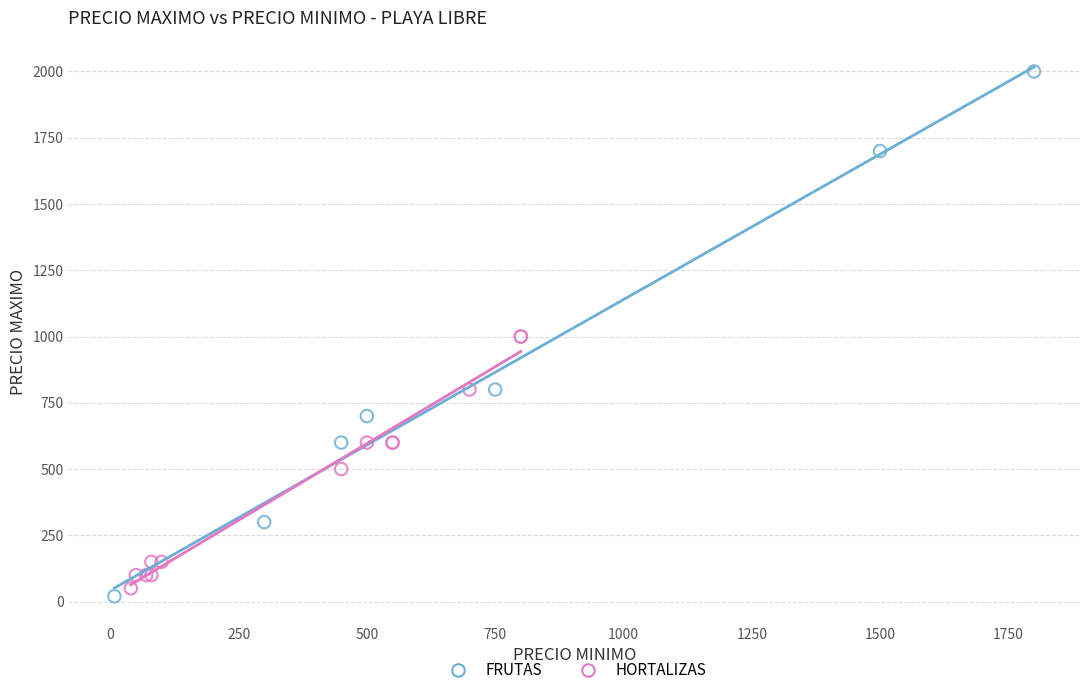

Which series has the largest Y range (max minus min)?

FRUTAS